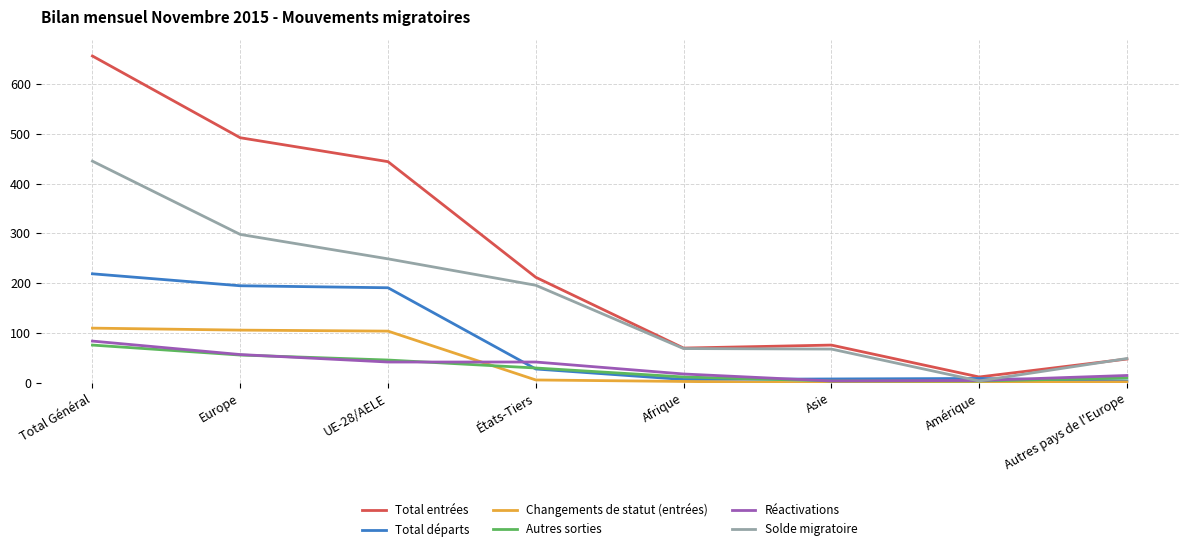

Which series has the largest range (max minus min)?

Total entrées